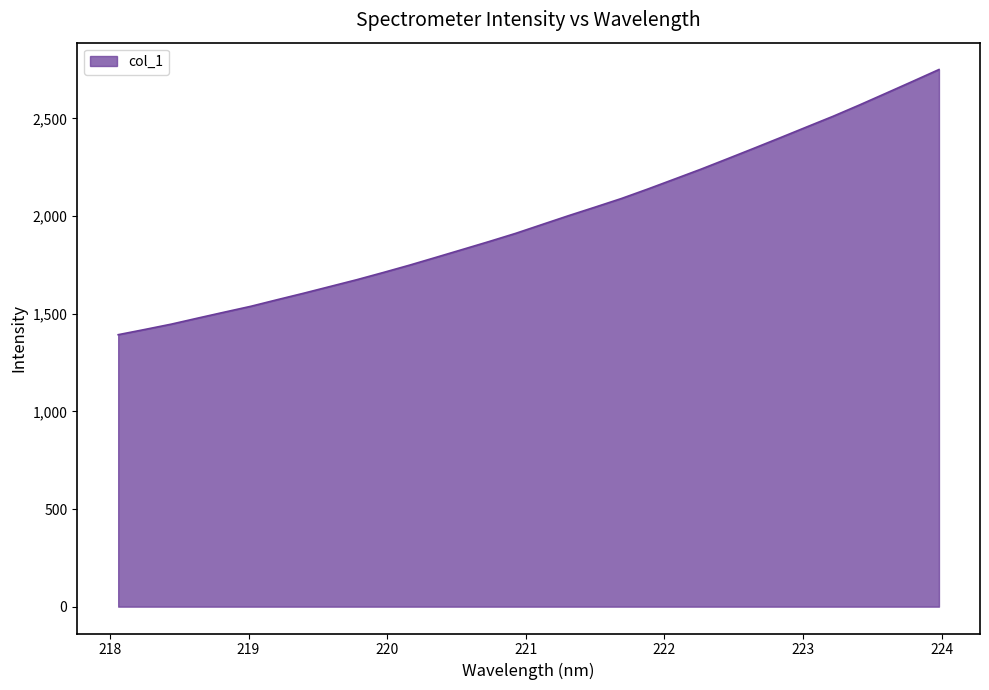

What is the greatest value displayed?

2750.8